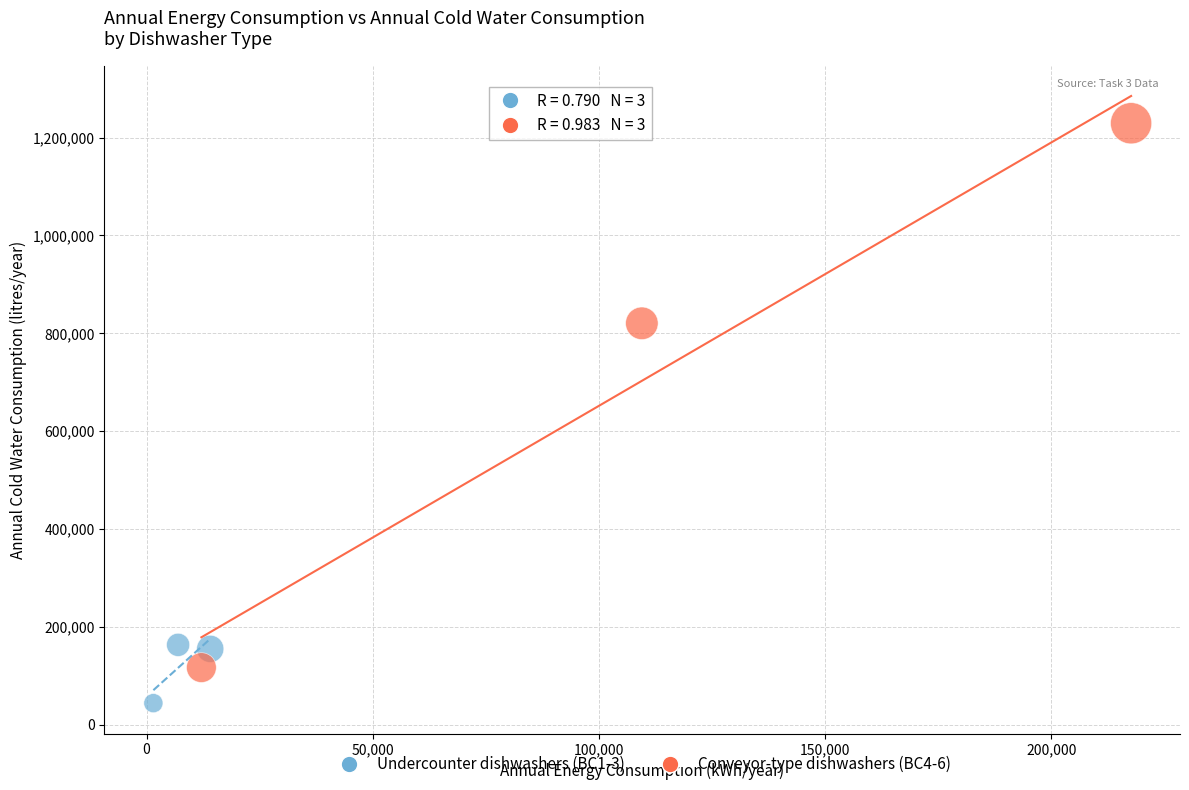

What are all the series names shown in the legend?

Undercounter dishwashers (BC1-3), Conveyor-type dishwashers (BC4-6)